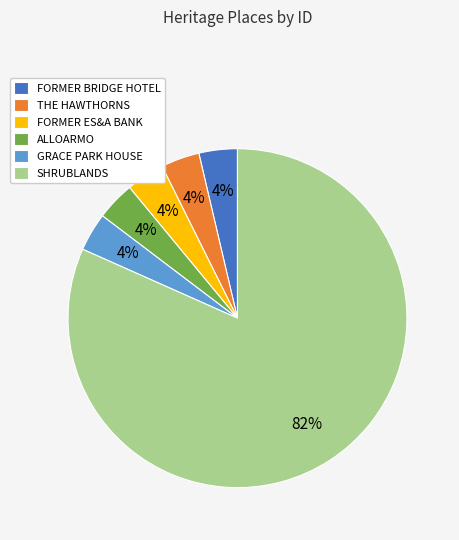

How many segments does this pie chart have?

6